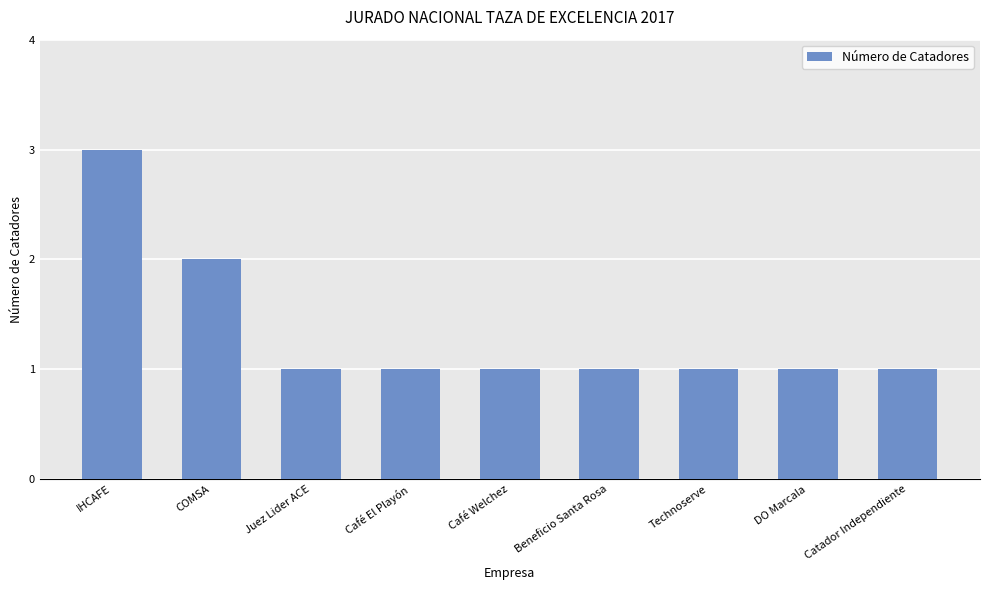

What is the difference between the values at Catador Independiente and IHCAFE?

2